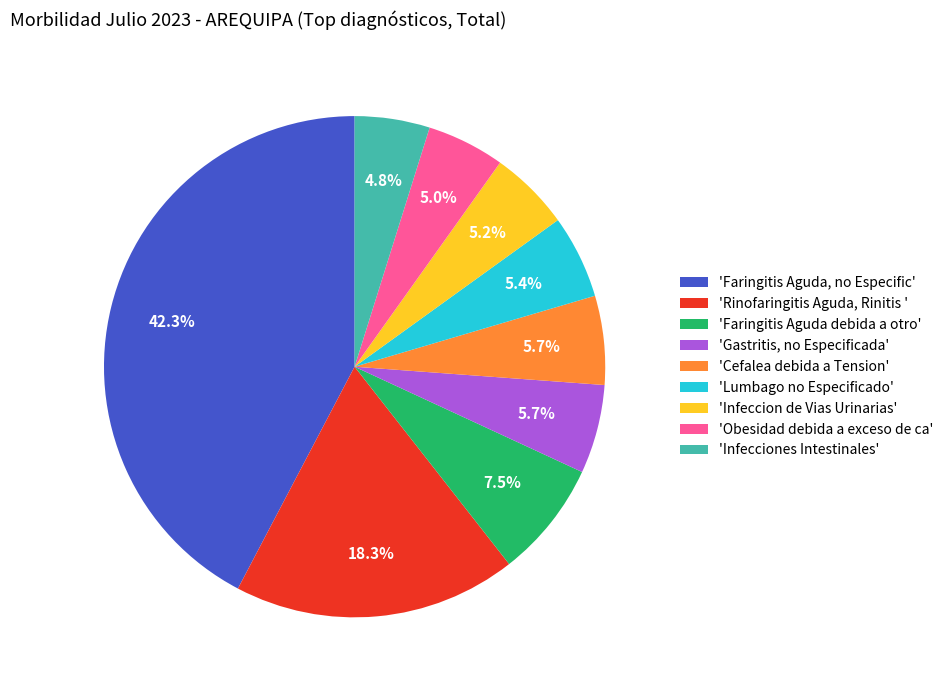

Which category has the biggest portion of the pie?

'Faringitis Aguda, no Especific'